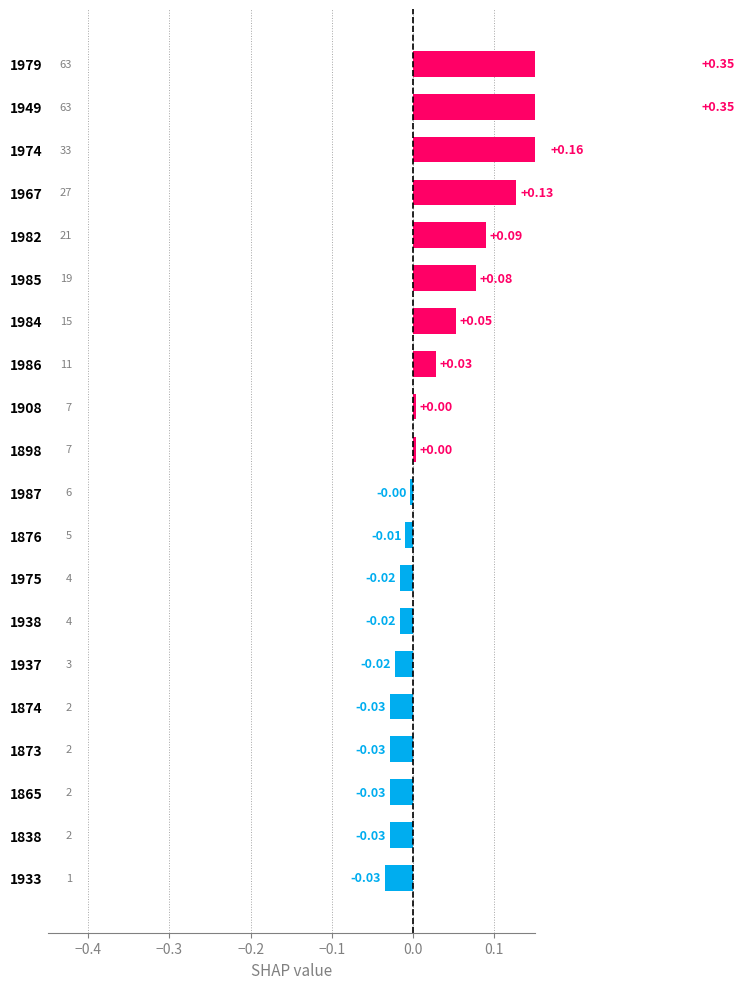

What is the sum of all values?

1.0